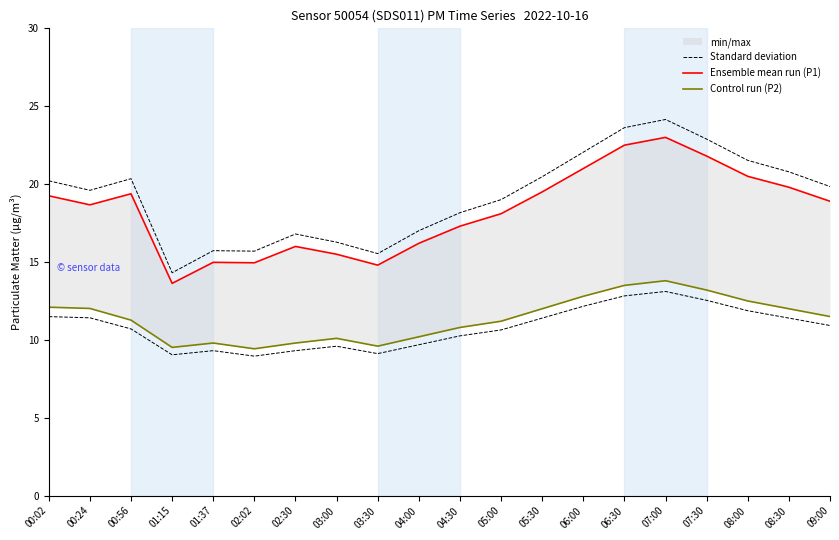

At which category does Ensemble mean run (P1) reach its first local peak?

00:56